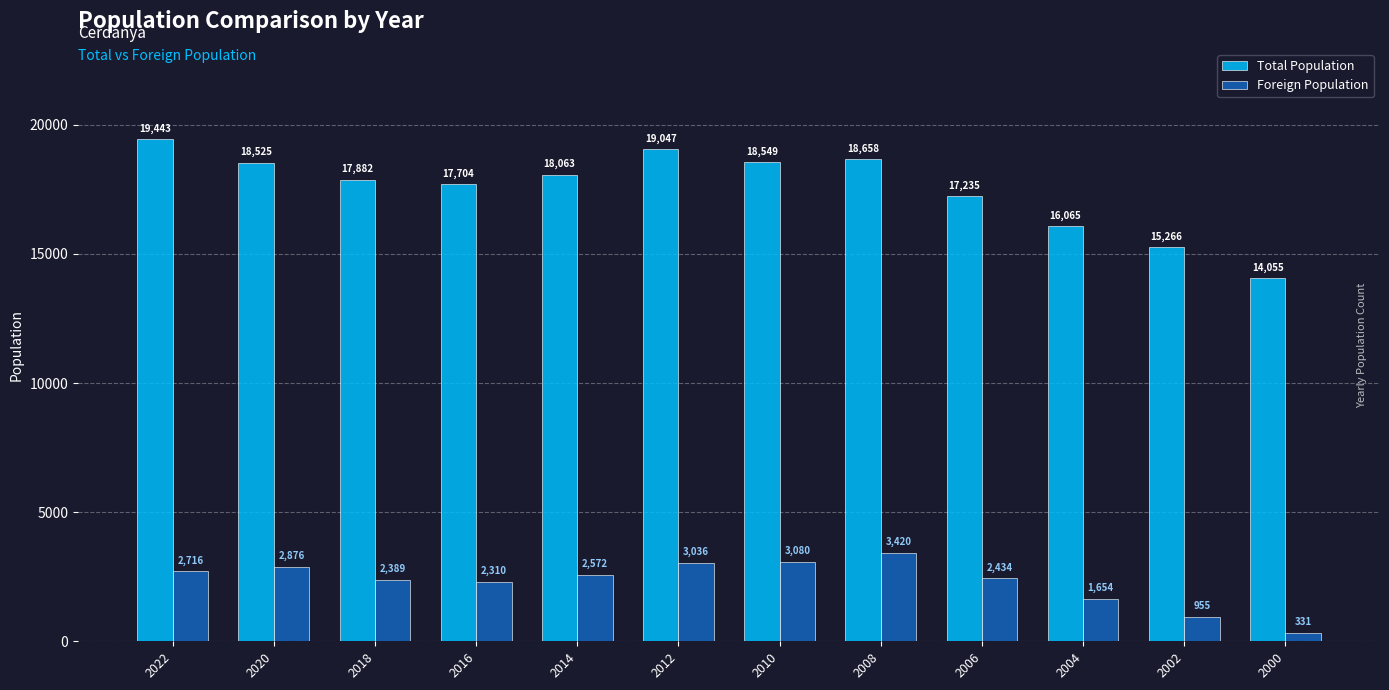

What is the sum of all Foreign Population values?

27773